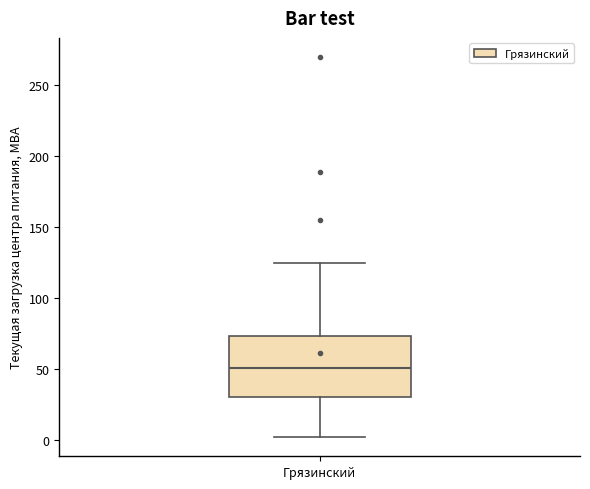

Read this box plot against the y-axis: the position of the median line, the range covered by the box, and the ends of both whiskers. The values are not printed on the chart, so give them approximately, as read against the axis.

median 50, box 30 to 75, whiskers 0 to 125